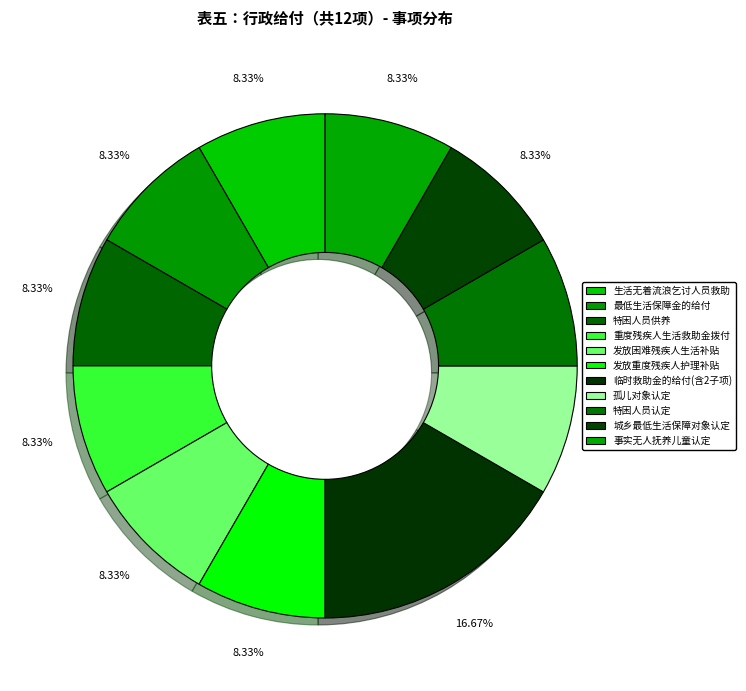

Does any single category account for the majority?

No